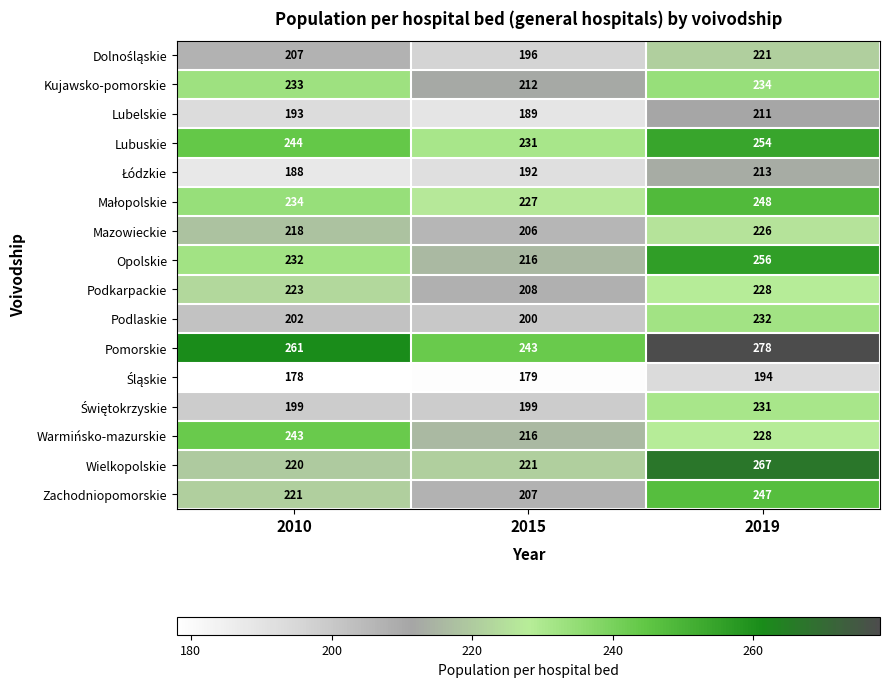

What is the average value of the Mazowieckie series?

217